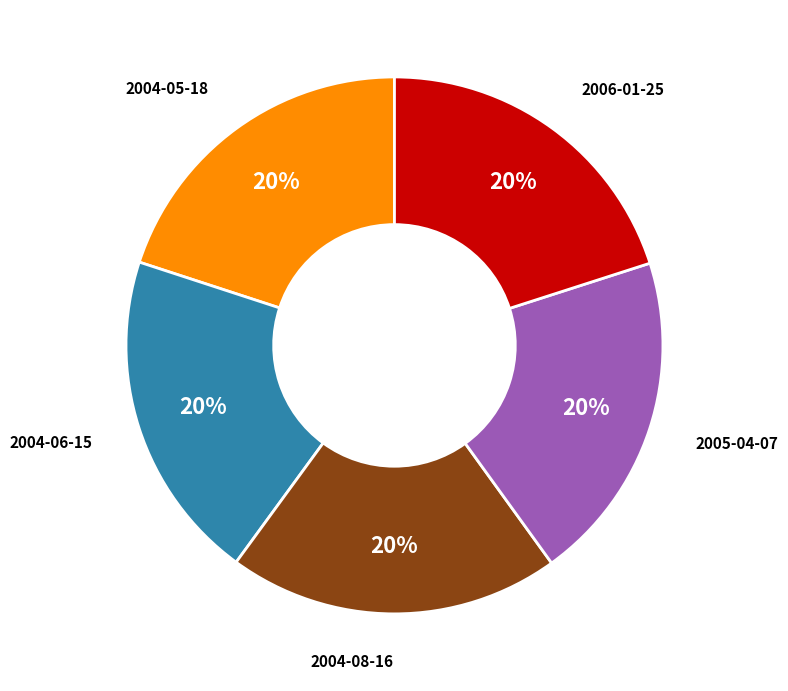

Is there a majority slice in this chart?

No